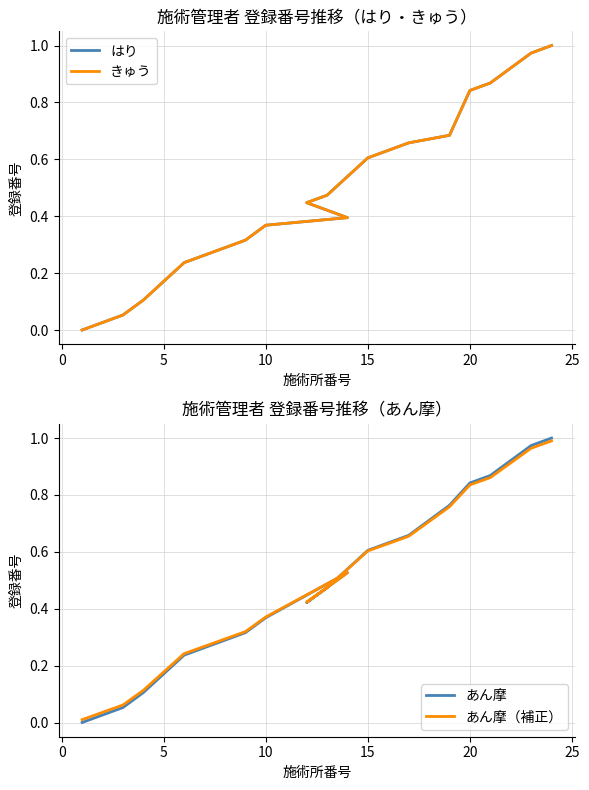

What is the average value of the あん摩（補正） series?

0.5